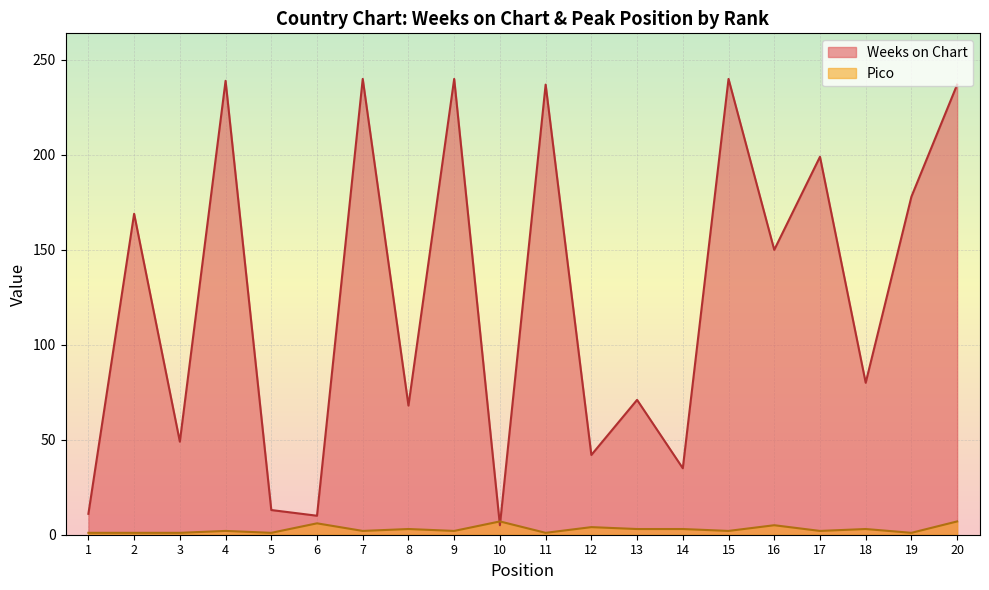

Which series changed the most between 7 and 9?

Weeks on Chart